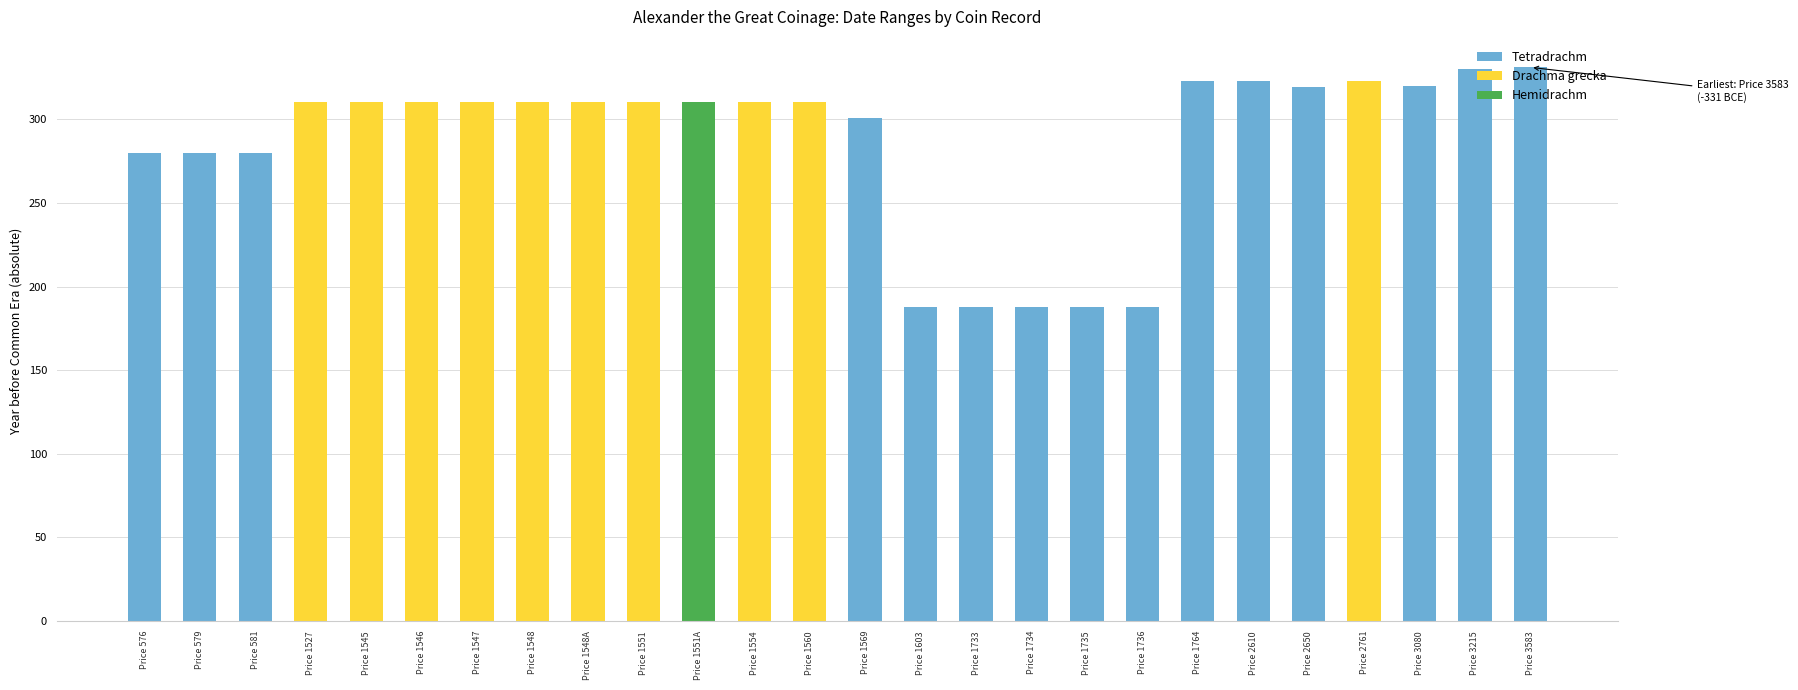

How many groups of bars are there?

26